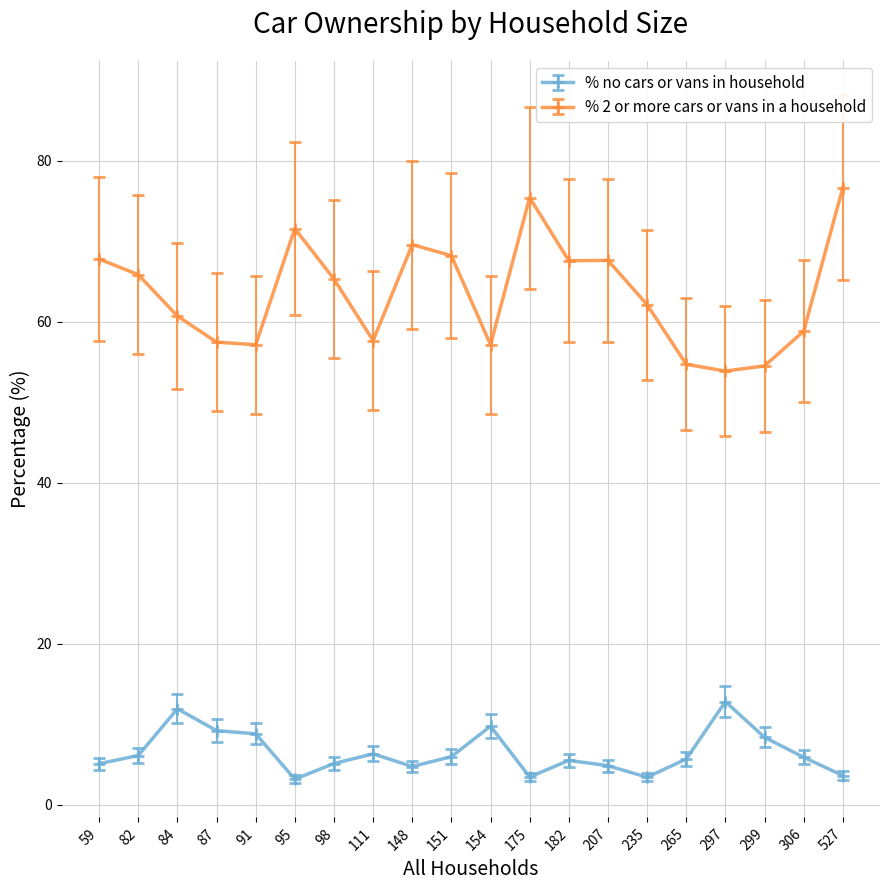

True or false: % no cars or vans in household has more than 0 interior local peaks.

True